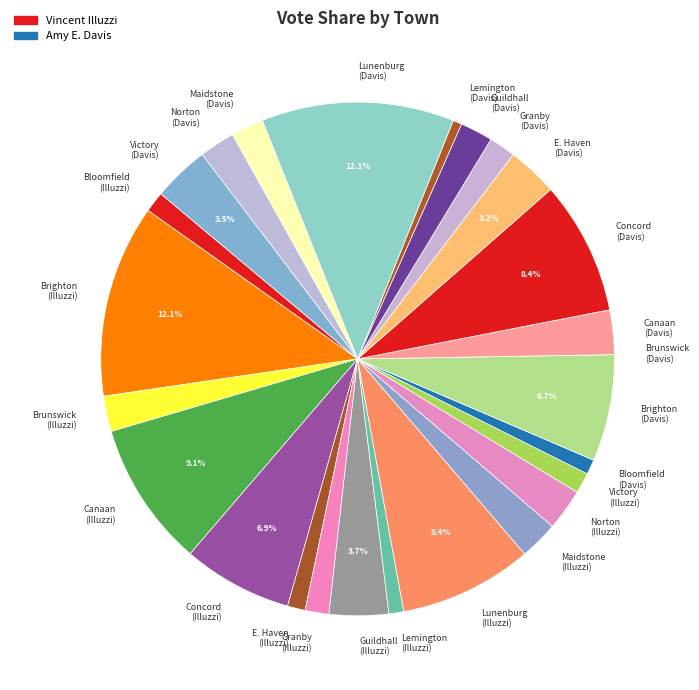

Does Guildhall (Illuzzi) account for over 50% of the chart?

No